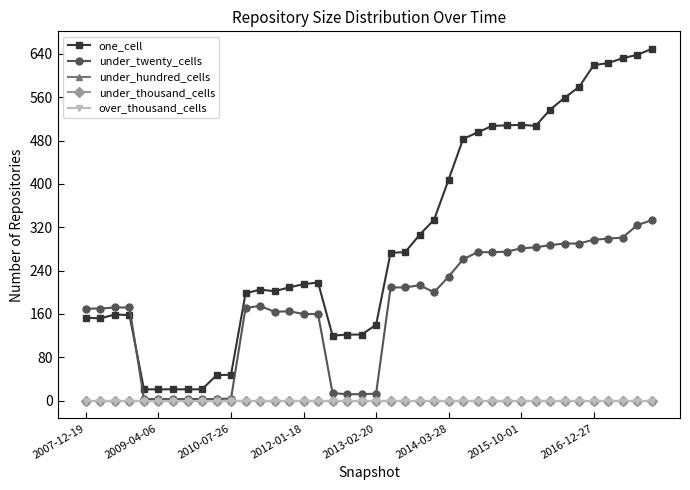

Rank the series by their maximum value, from lowest to highest.

under_hundred_cells, under_thousand_cells, over_thousand_cells, under_twenty_cells, one_cell